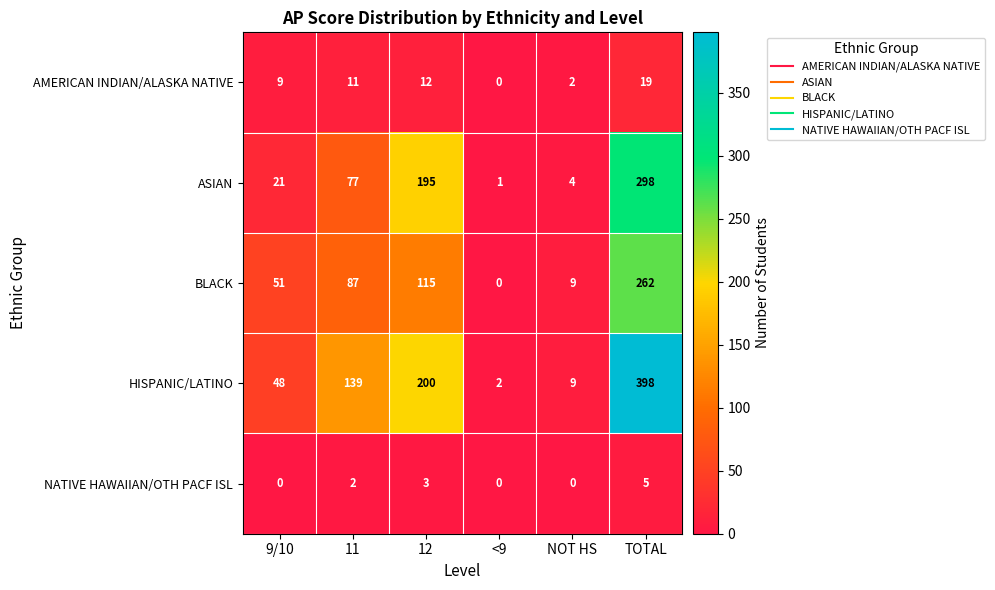

At which label is HISPANIC/LATINO closest to 200?

12